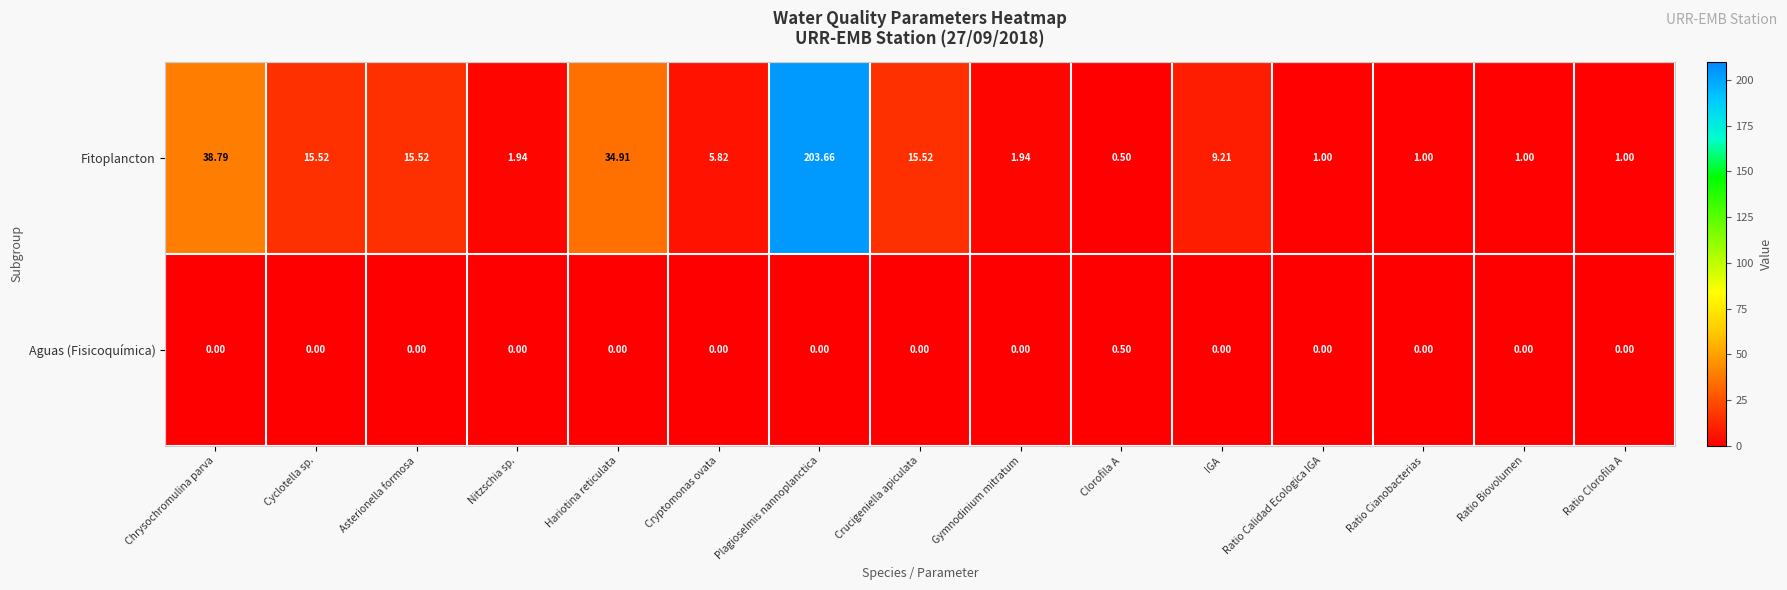

At which category does the chart reach its peak across all series?

Plagioselmis nannoplanctica